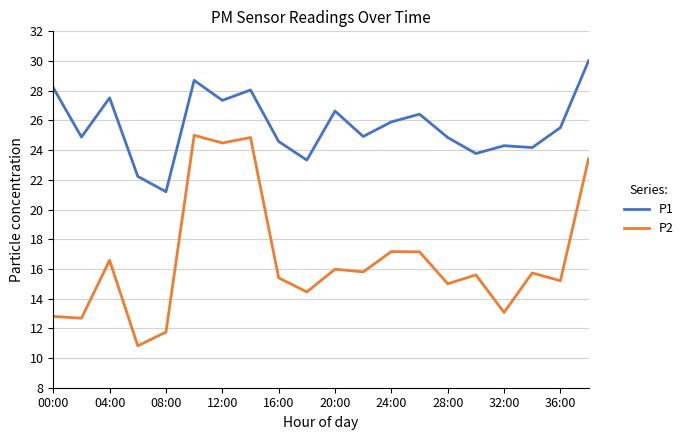

What is the difference between the maximum and minimum values in the P1 series?

8.8